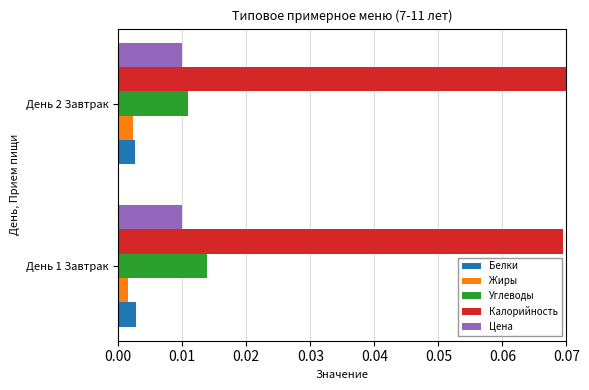

Rank the categories by Углеводы value from lowest to highest.

День 2 Завтрак, День 1 Завтрак